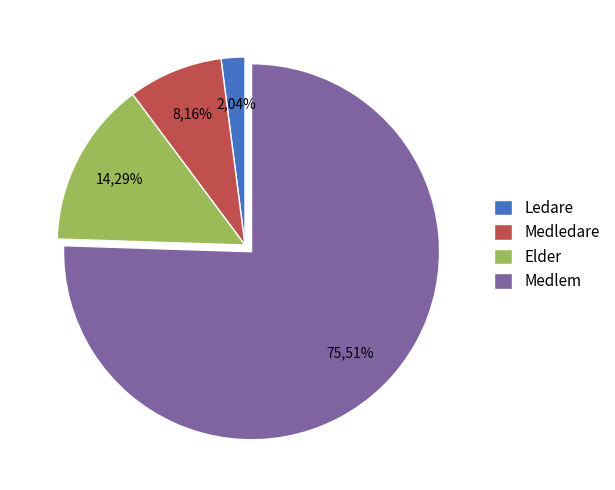

Rank the categories by value from highest to lowest.

Medlem, Elder, Medledare, Ledare